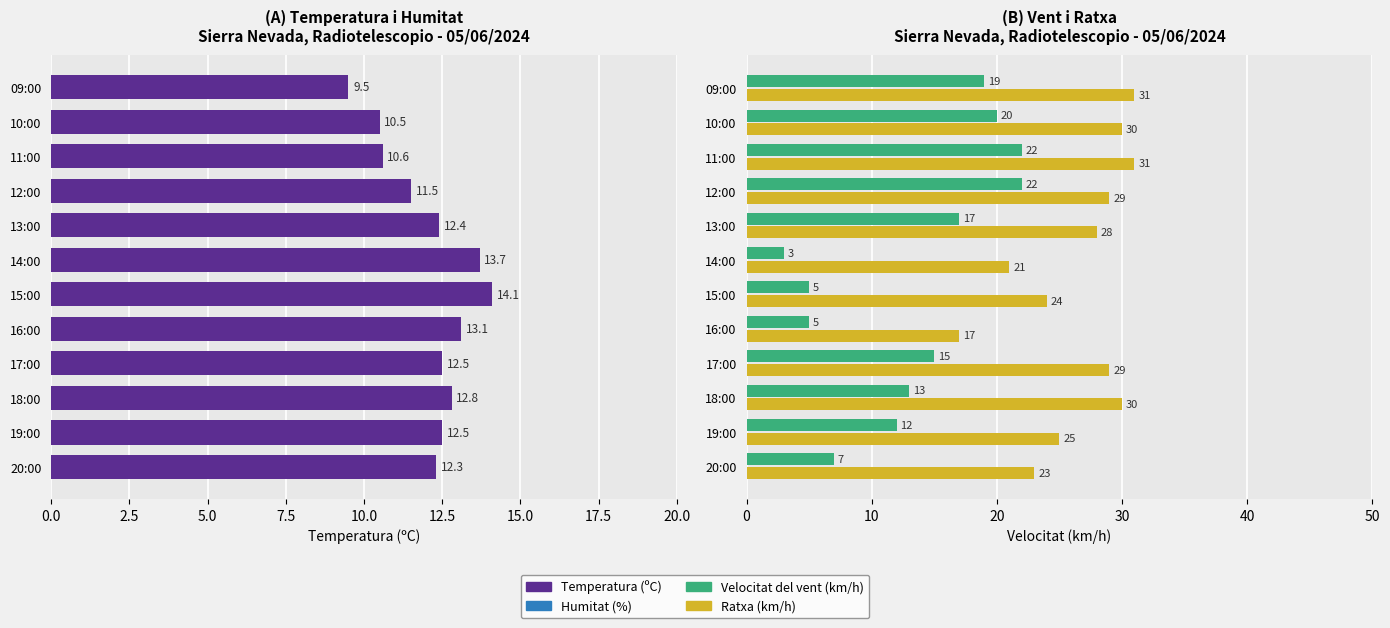

The Temperatura (ºC) series shows 2.7 at 17:00. True or false?

False